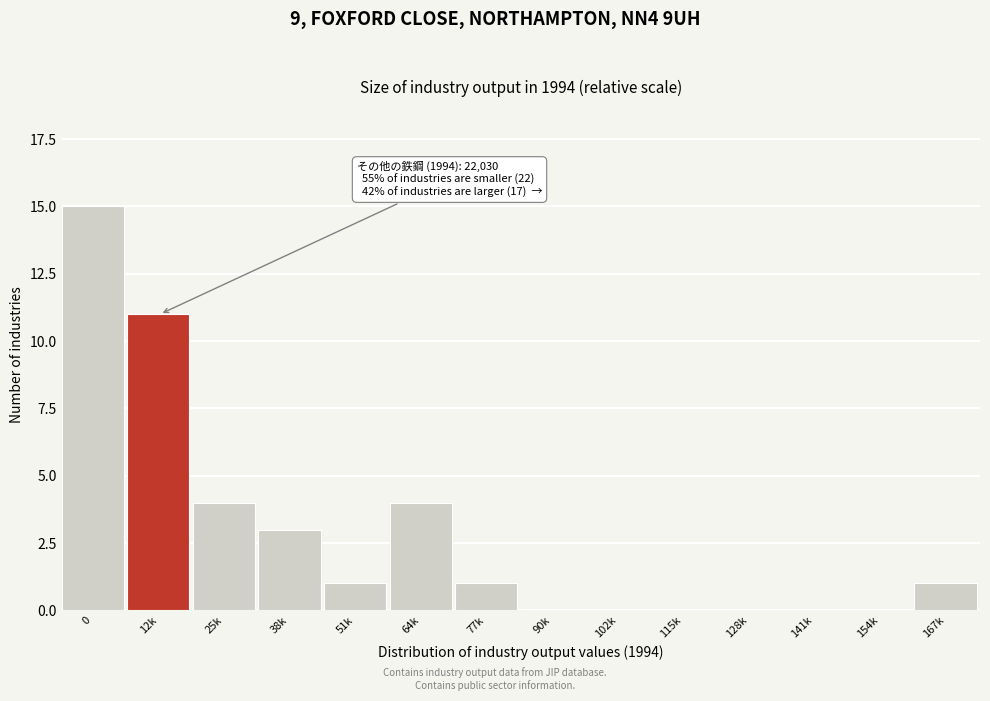

Reading right to left, what are all the values shown in this chart?

167k=1	154k=0	141k=0	128k=0	115k=0	102k=0	90k=0	77k=1	64k=4	51k=1	38k=3	25k=4	12k=11	0=15